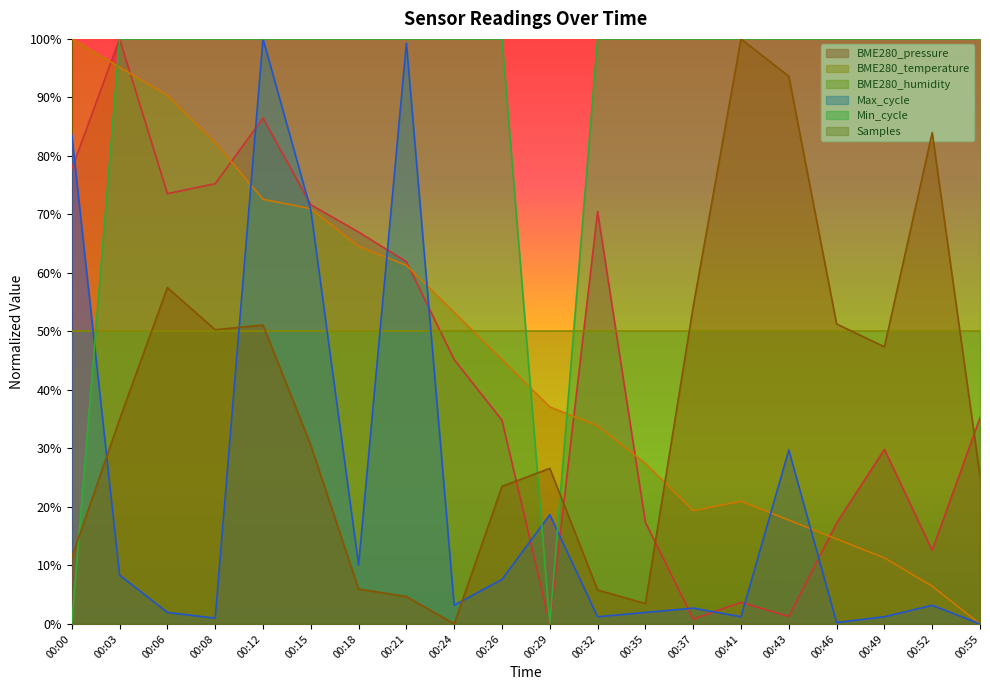

Between 00:08 and 00:29, which series saw the biggest shift?

Min_cycle